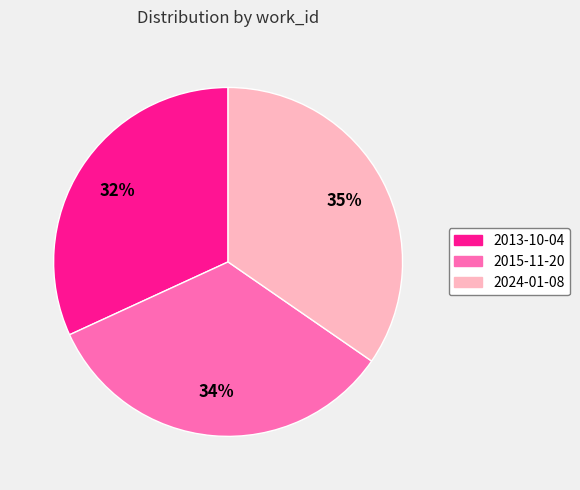

True or false: 2024-01-08 accounts for 35% of the total.

True